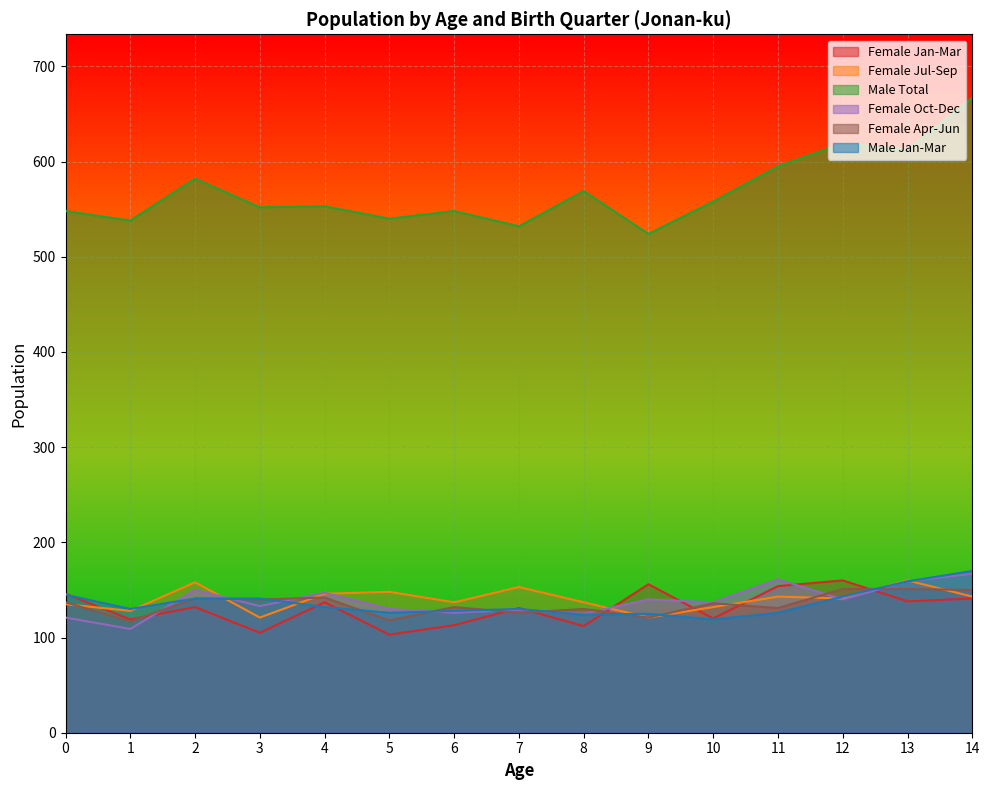

Reading right to left, extract all data points from this chart.

Female Jan-Mar: 141	138	160	154	120	156	112	131	113	103	137	105	132	119	146
Female Jul-Sep: 143	160	141	143	132	121	137	153	137	148	146	121	158	128	135
Male Total: 667	612	619	595	558	524	569	532	548	540	553	552	582	538	548
Female Oct-Dec: 167	159	140	161	137	140	125	129	126	130	147	133	150	109	121
Female Apr-Jun: 150	151	151	131	136	121	130	126	132	118	142	140	141	117	137
Male Jan-Mar: 170	159	143	126	119	125	124	130	128	126	132	141	141	130	145